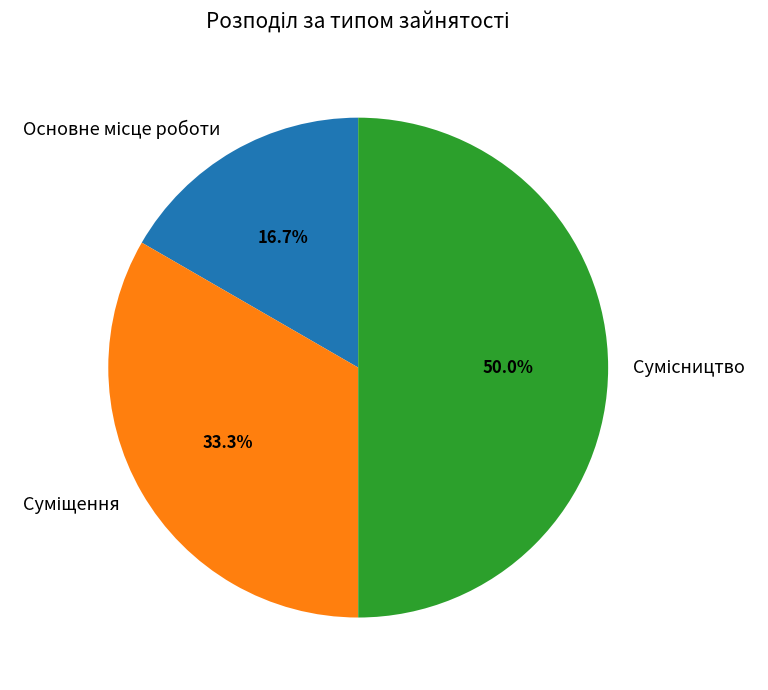

How many segments does this pie chart have?

3